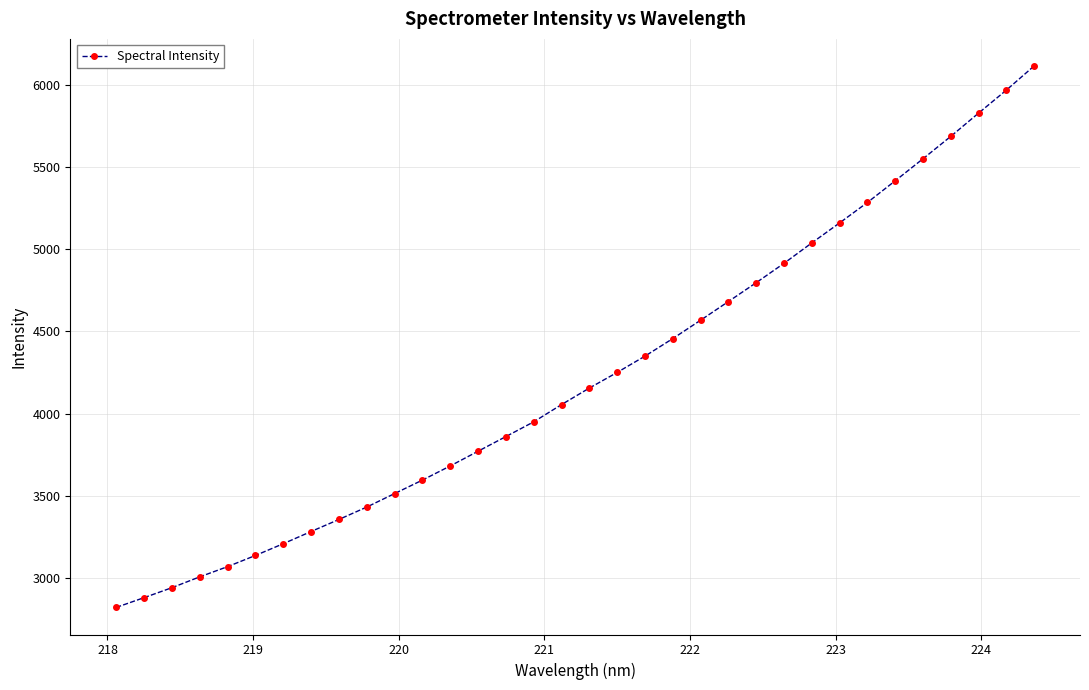

What is the difference between the maximum and minimum values?

3290.8